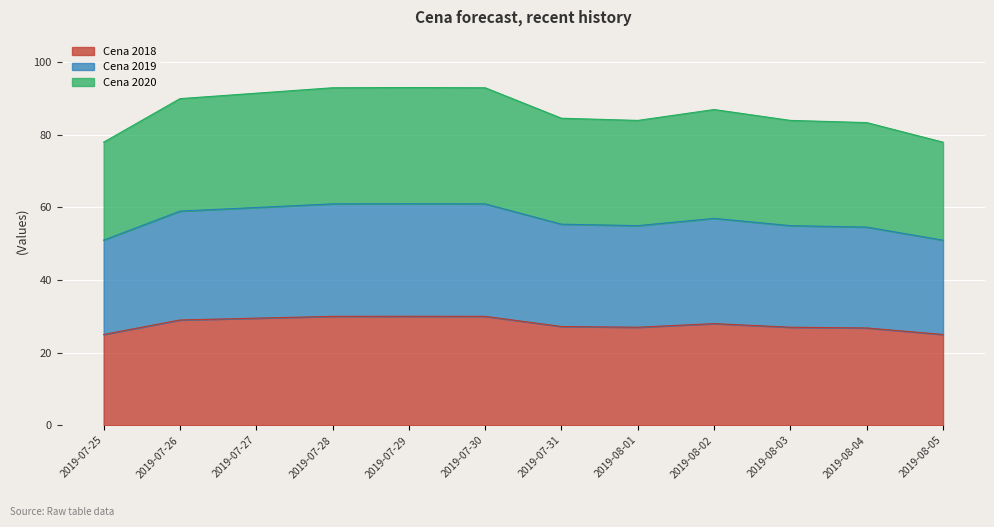

What is the spread (max minus min) of values at 2019-08-03?

57.0